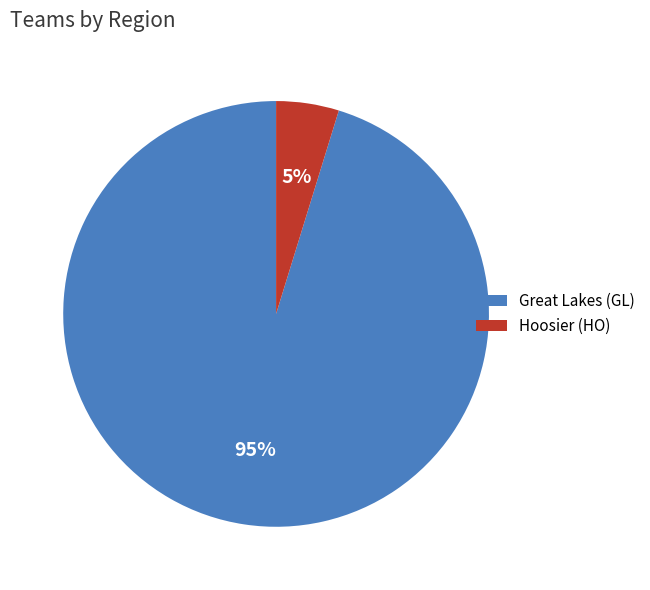

Which has a higher value, Great Lakes (GL) or Hoosier (HO)?

Great Lakes (GL)